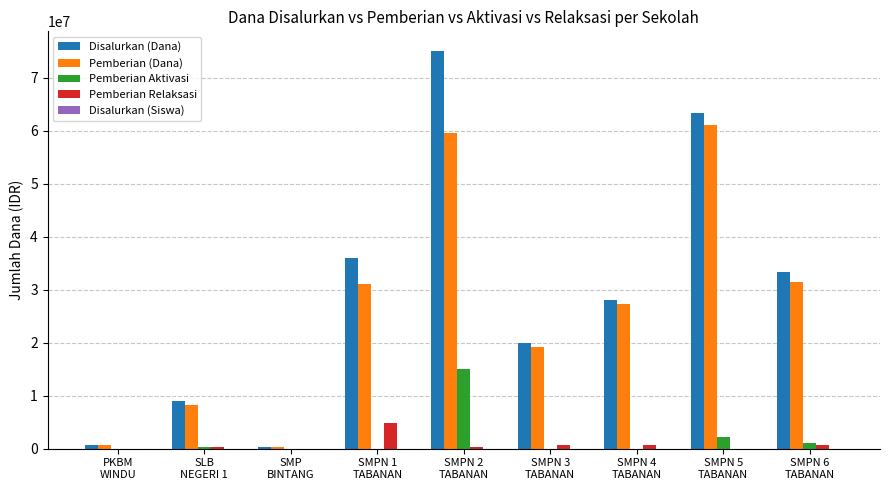

What is the maximum value shown in the chart?

75000000